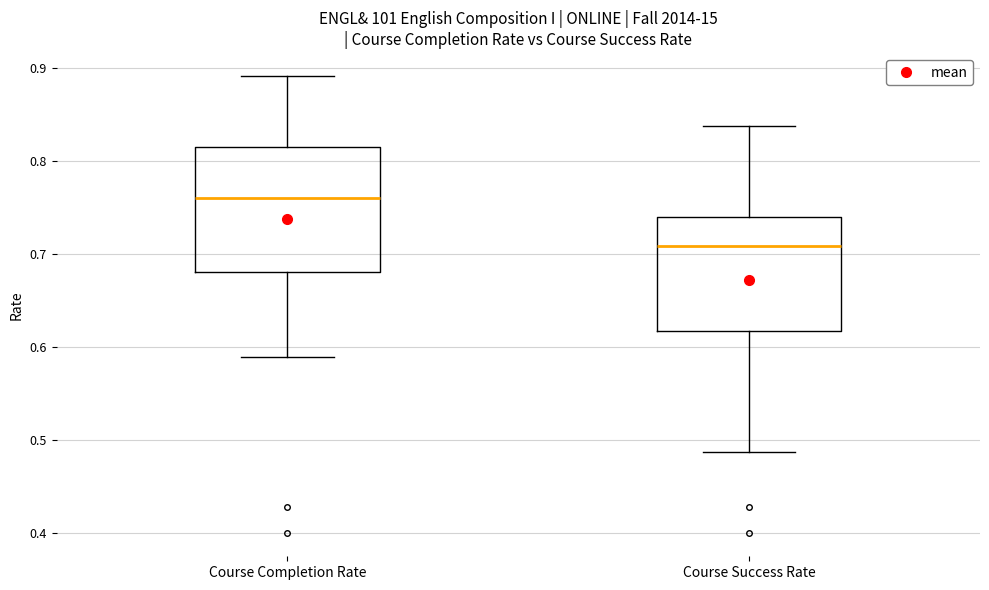

Where is the upper edge of the box for Course Success Rate on the y-axis? The values are not printed on the chart, so give them approximately, as read against the axis.

0.74